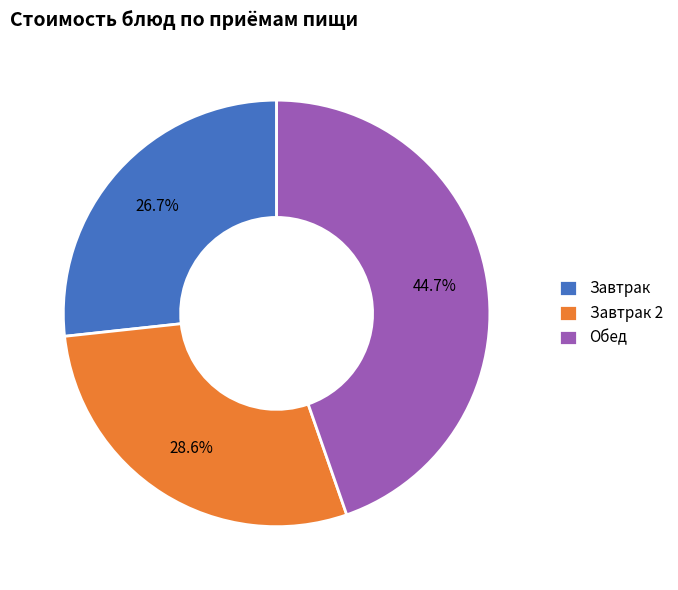

Approximately how many times larger is the value at Завтрак compared to Обед?

0.6